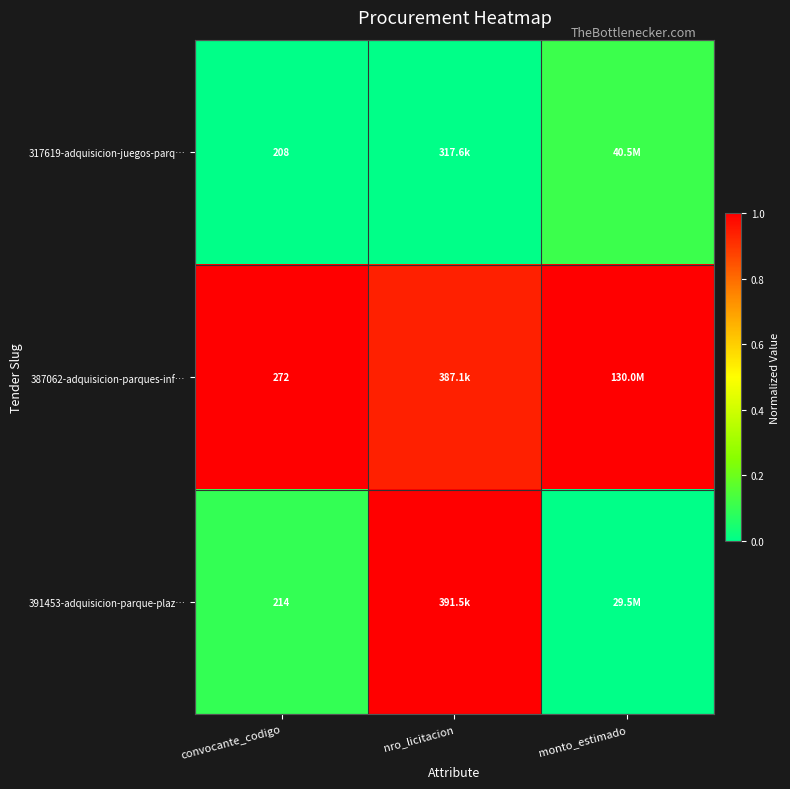

Is it true that 387062-adquisicion-parques-inf… equals 0.6 at convocante_codigo?

False